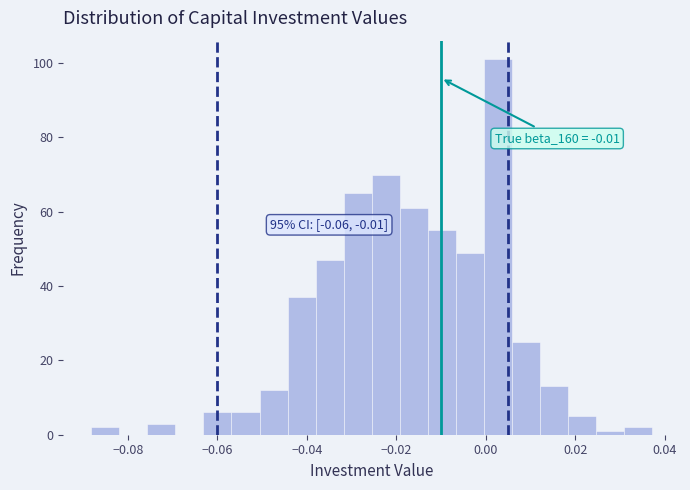

Around what value on the x-axis is the tallest bar? Give the approximate position of its centre, as read against the axis.

0.002